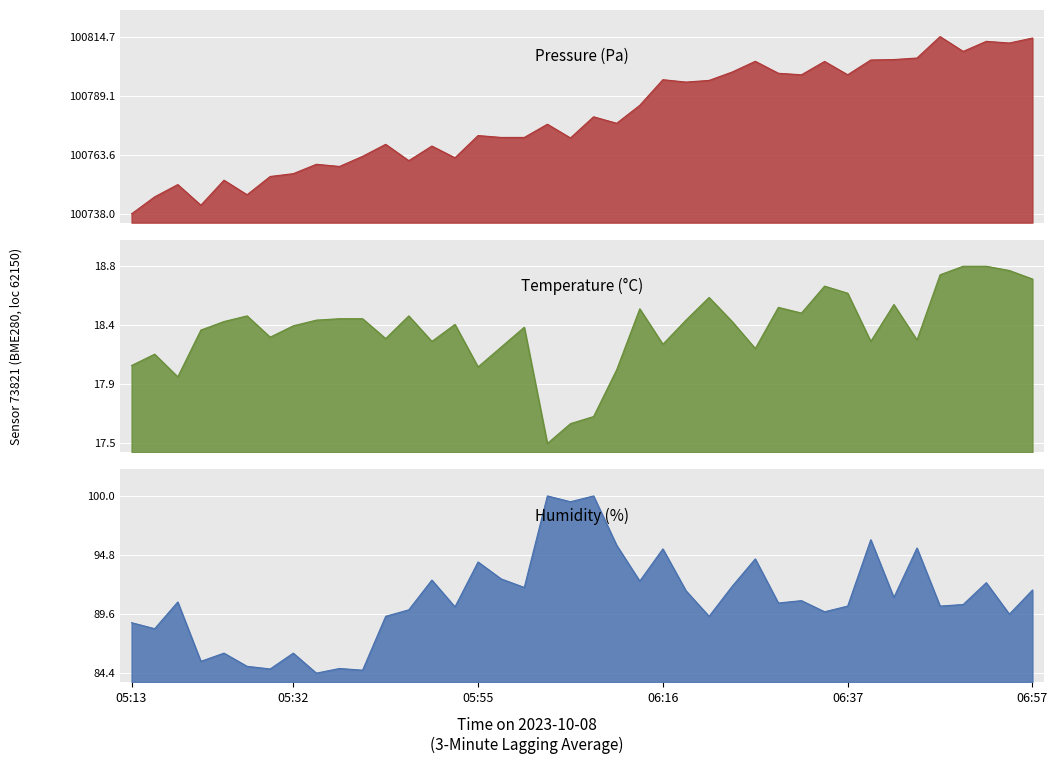

At which label does pressure reach its peak?

06:47